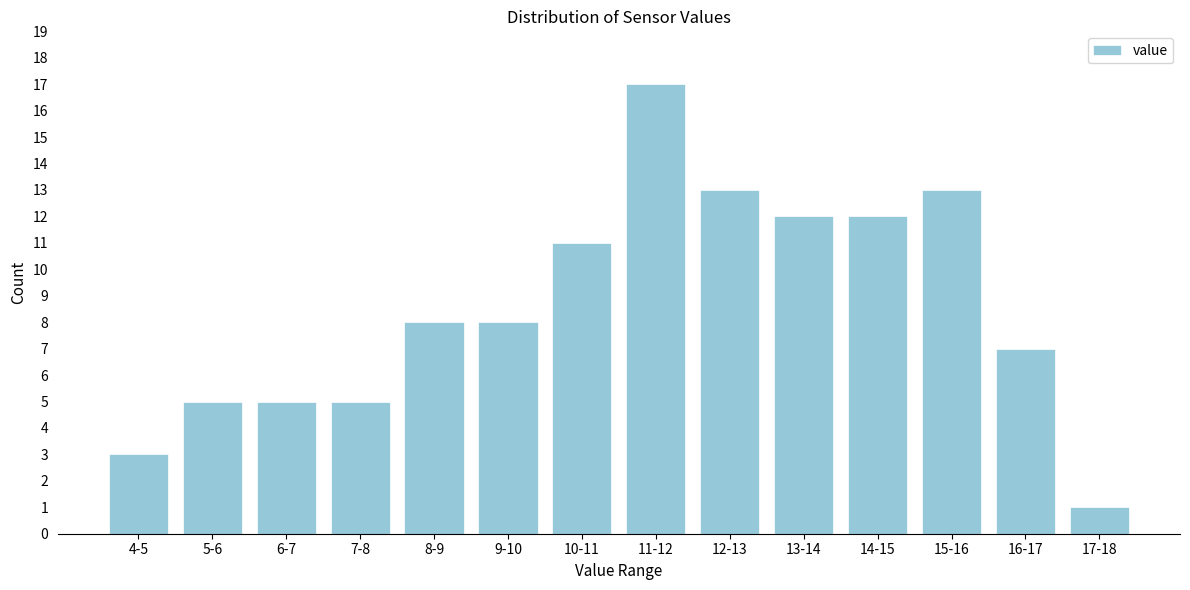

Reading left to right, list all the values displayed in this chart.

3	5	5	5	8	8	11	17	13	12	12	13	7	1